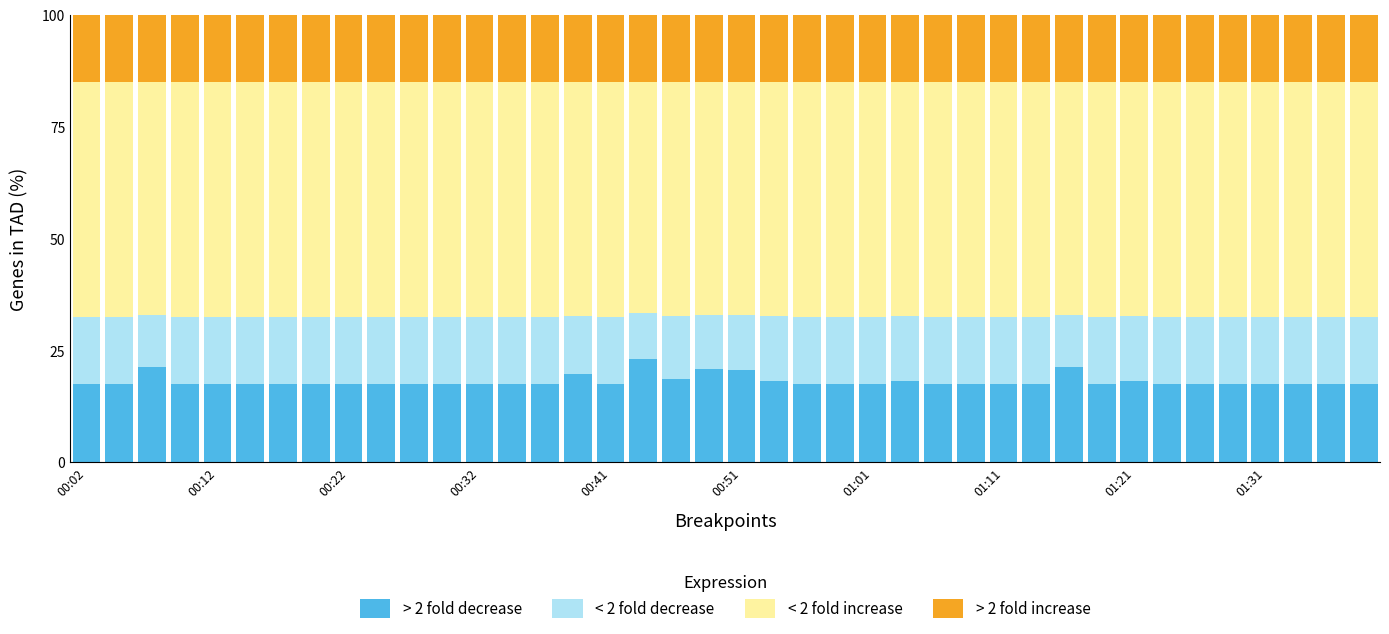

What is the maximum value for > 2 fold decrease?

23.2